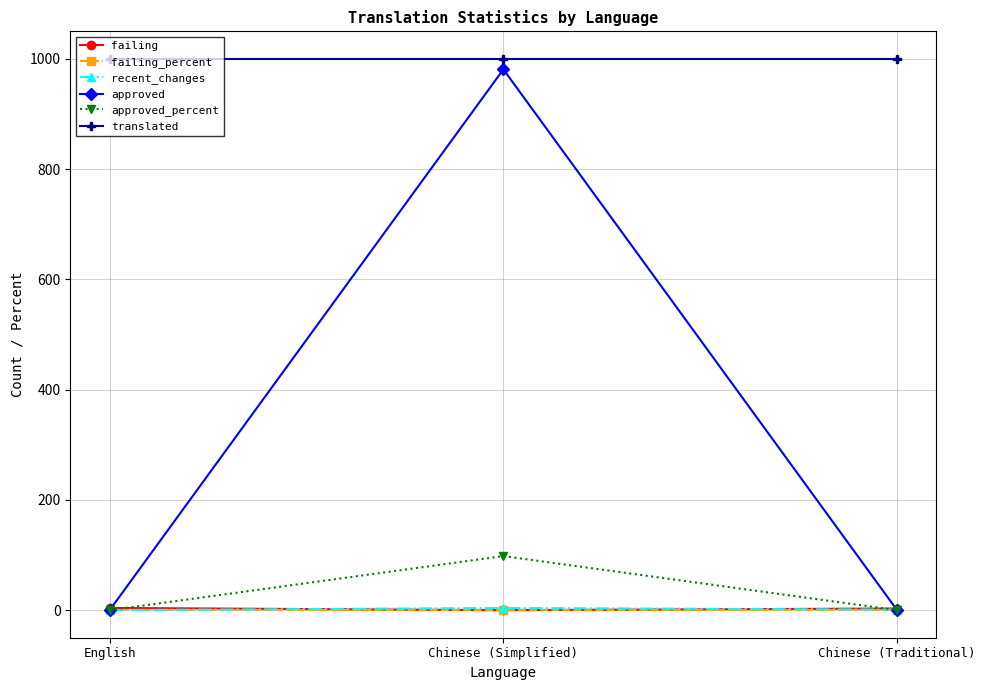

At which category is the sum across all series the highest?

Chinese (Simplified)